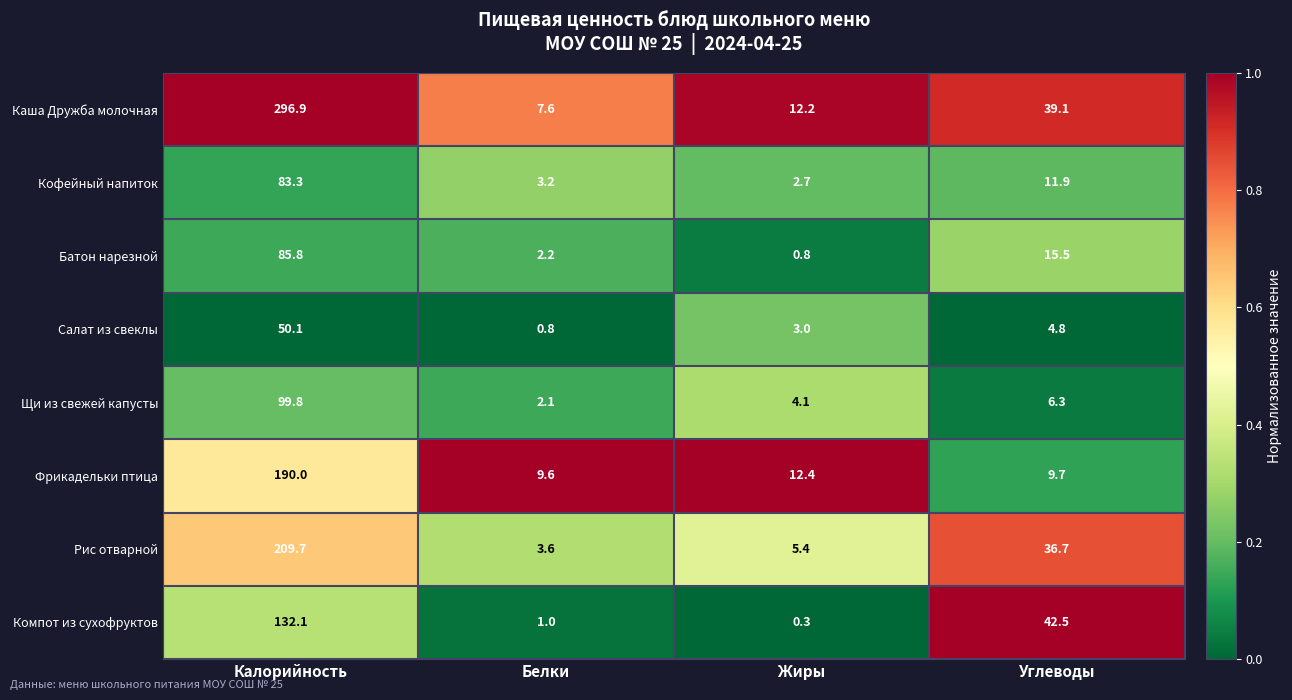

Rank the series by their maximum value, from lowest to highest.

Салат из свеклы, Кофейный напиток, Батон нарезной, Щи из свежей капусты, Компот из сухофруктов, Фрикадельки птица, Рис отварной, Каша Дружба молочная